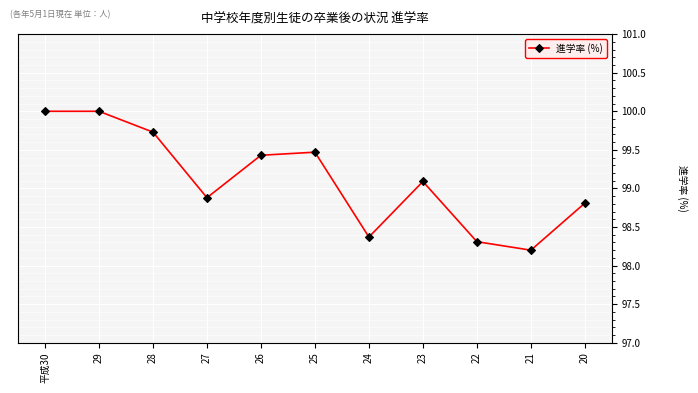

The chart shows a value of 99.5 at 25. True or false?

True